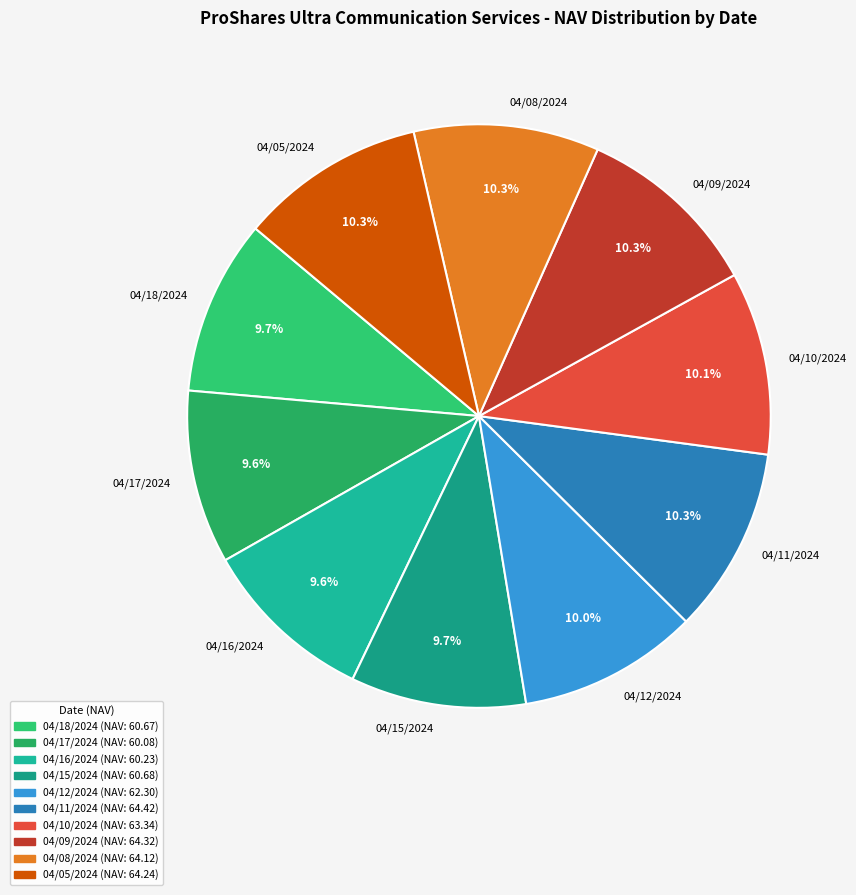

What is the ratio of the value at 04/11/2024 to the value at 04/15/2024?

1.1